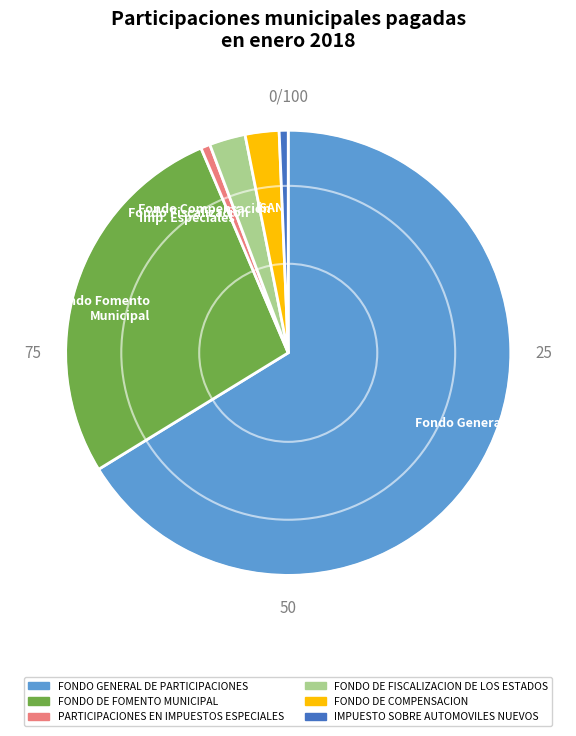

What is the largest slice in the pie chart?

FONDO GENERAL DE PARTICIPACIONES